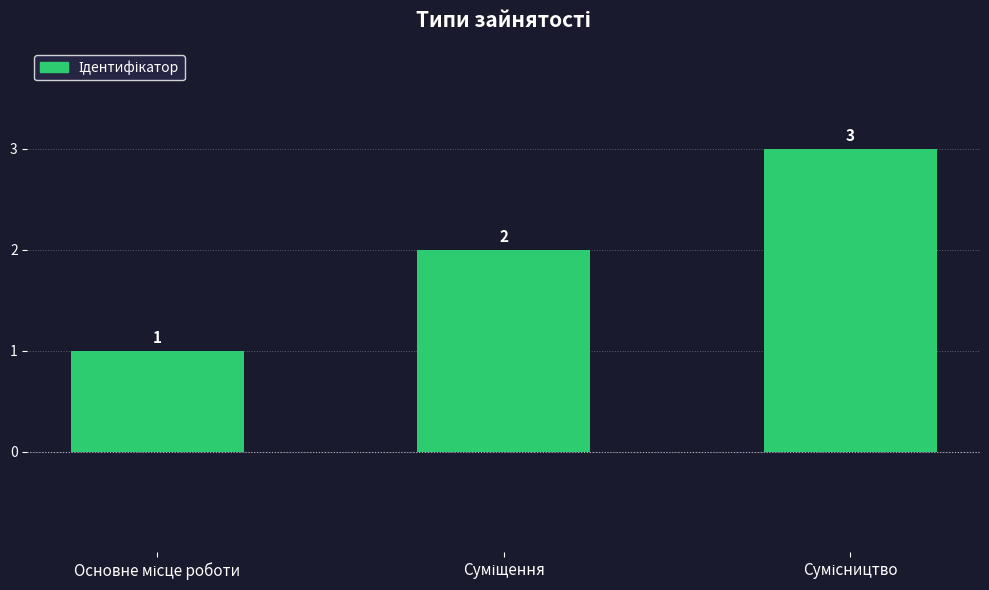

What is the maximum value shown in the chart?

3